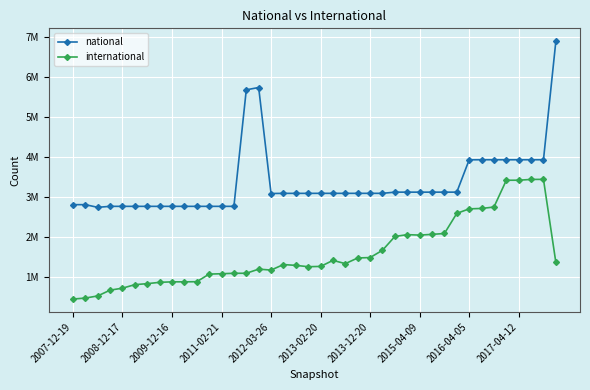

What are all the series names shown in the legend?

national, international